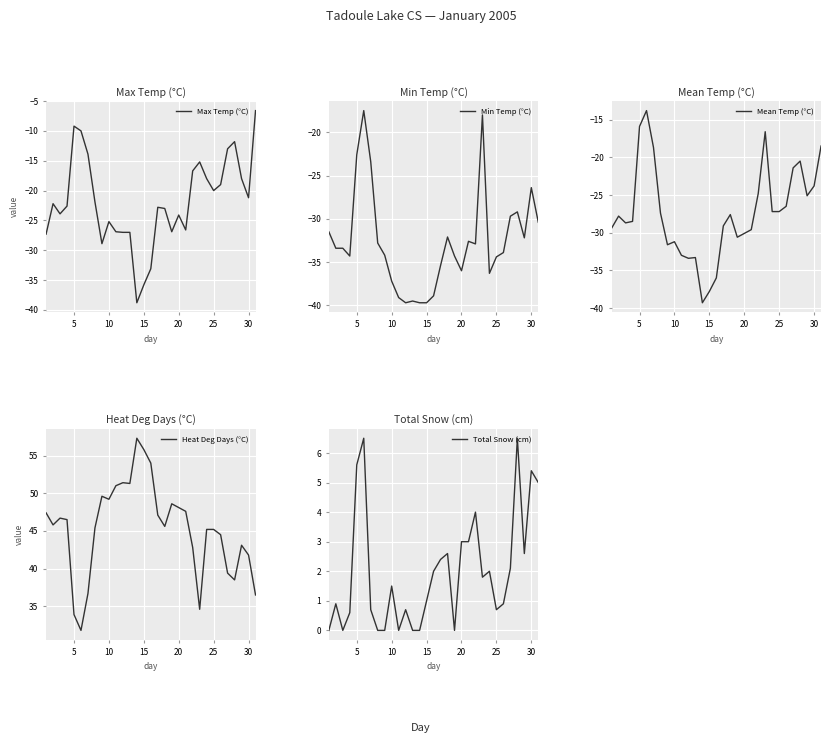

Is this an area chart (filled region under the line)?

No